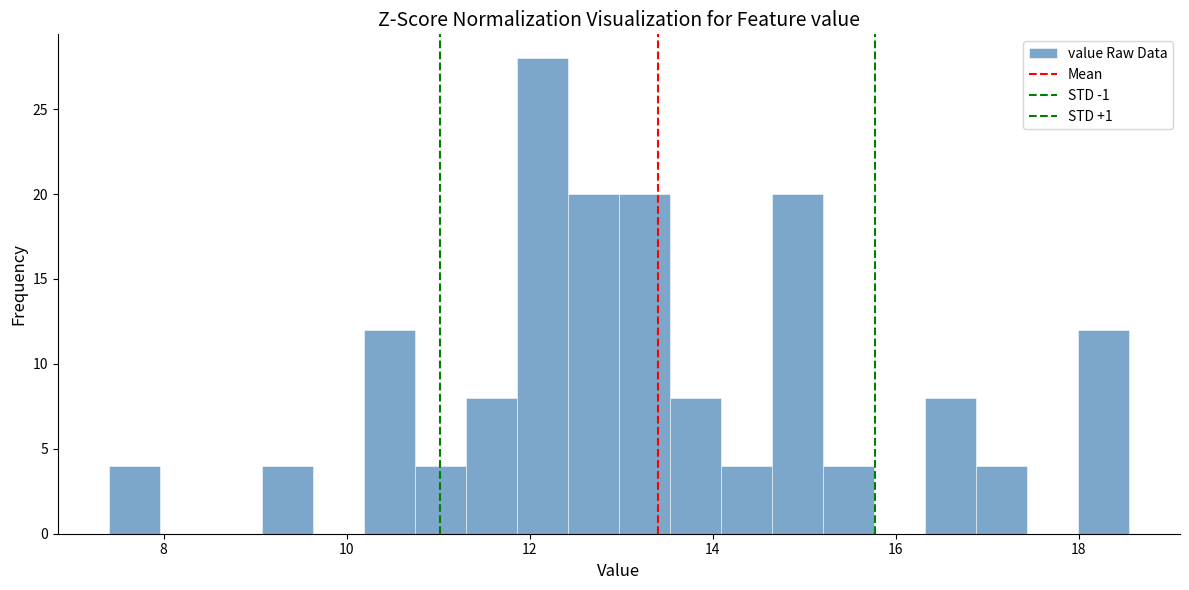

Around what value on the x-axis is the tallest bar? Give the approximate position of its centre, as read against the axis.

12.2